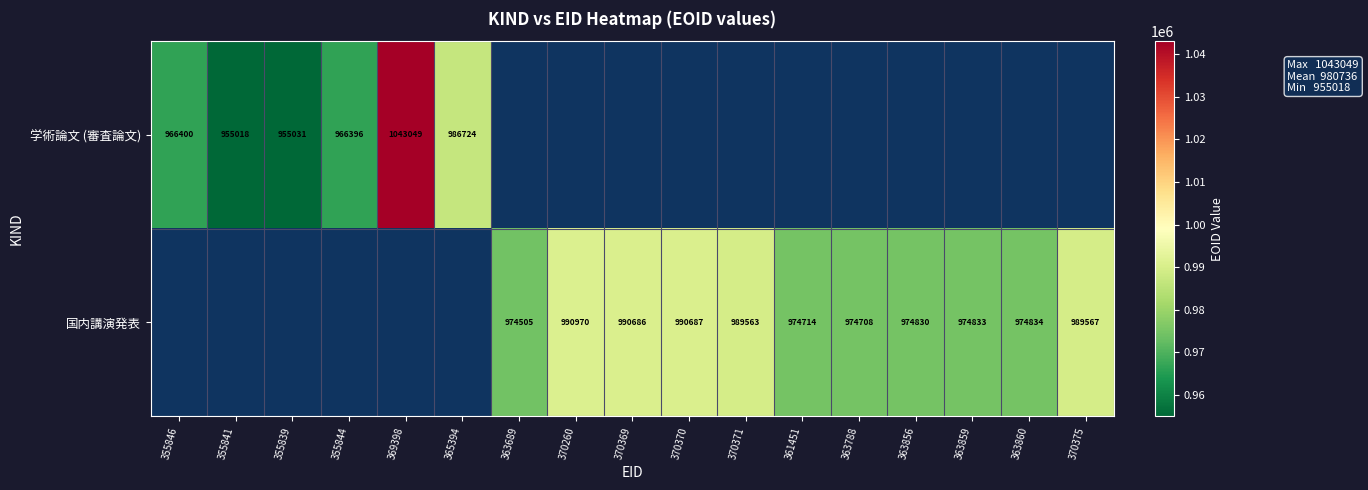

The 学術論文 (審査論文) series shows 663165 at 369398. True or false?

False